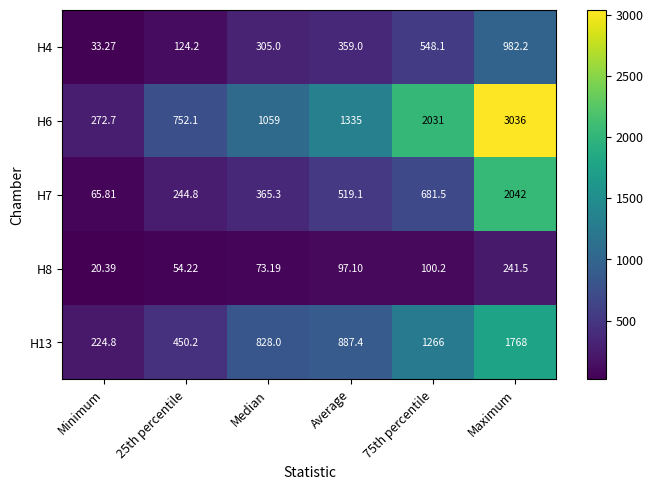

What is the minimum value shown in the chart?

20.4